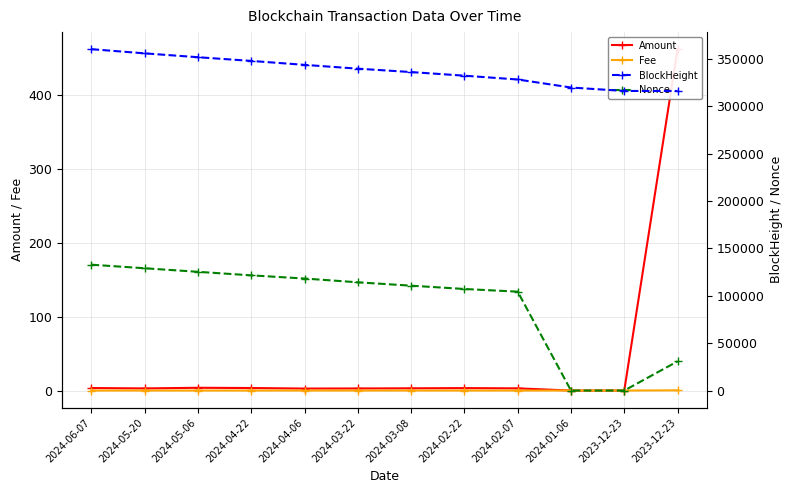

How many positive values does the Amount series have?

10